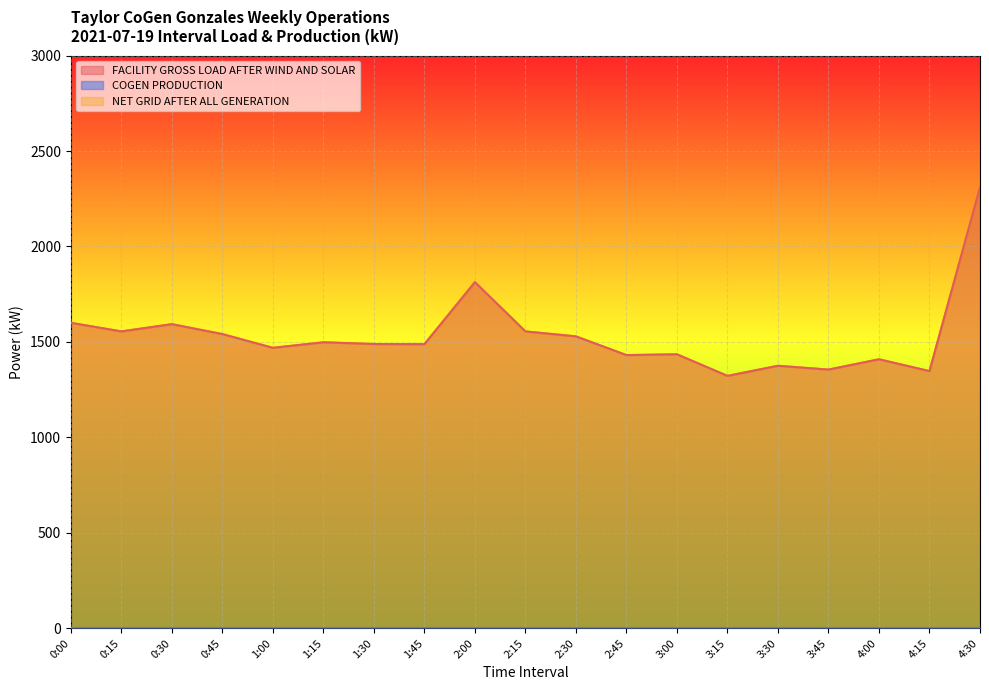

Is it true that FACILITY GROSS LOAD AFTER WIND AND SOLAR equals 1498 at 1:15?

True